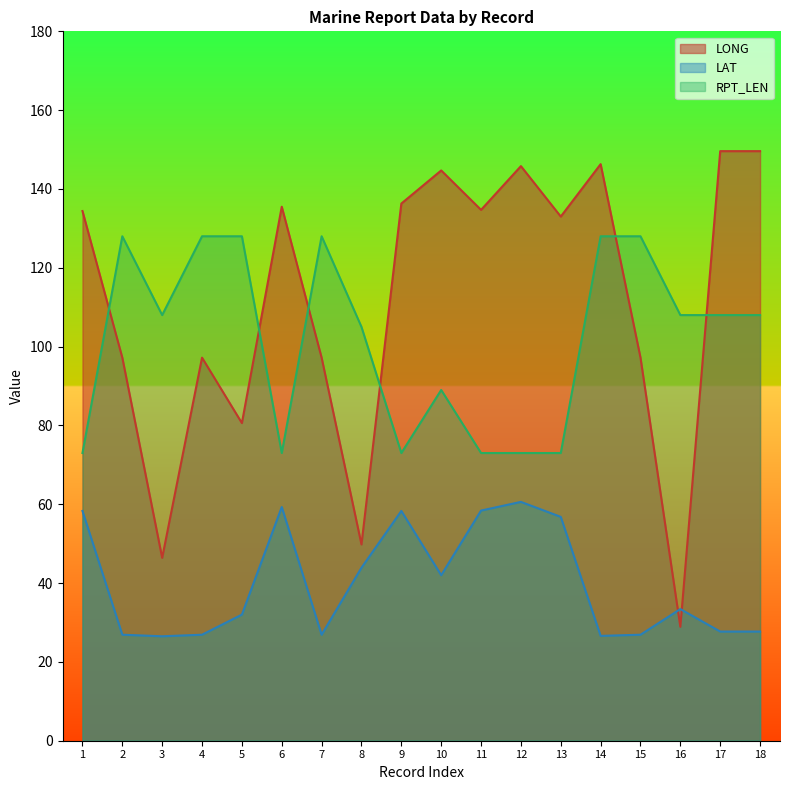

Rank the categories by LAT value from lowest to highest.

3, 14, 2, 4, 7, 15, 17, 18, 5, 16, 10, 8, 13, 1, 9, 11, 6, 12